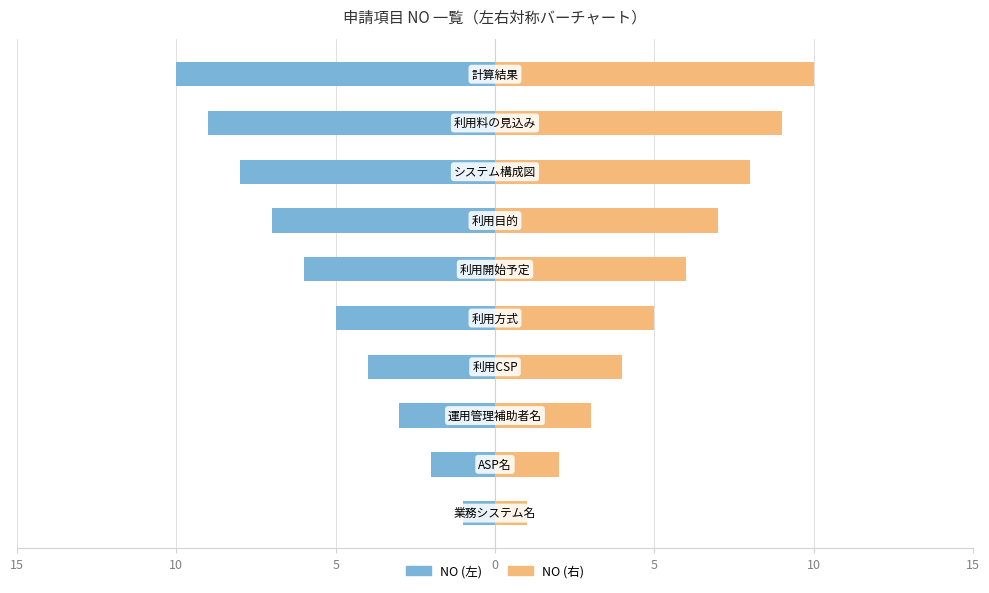

Which series has the widest spread of values?

NO (左)